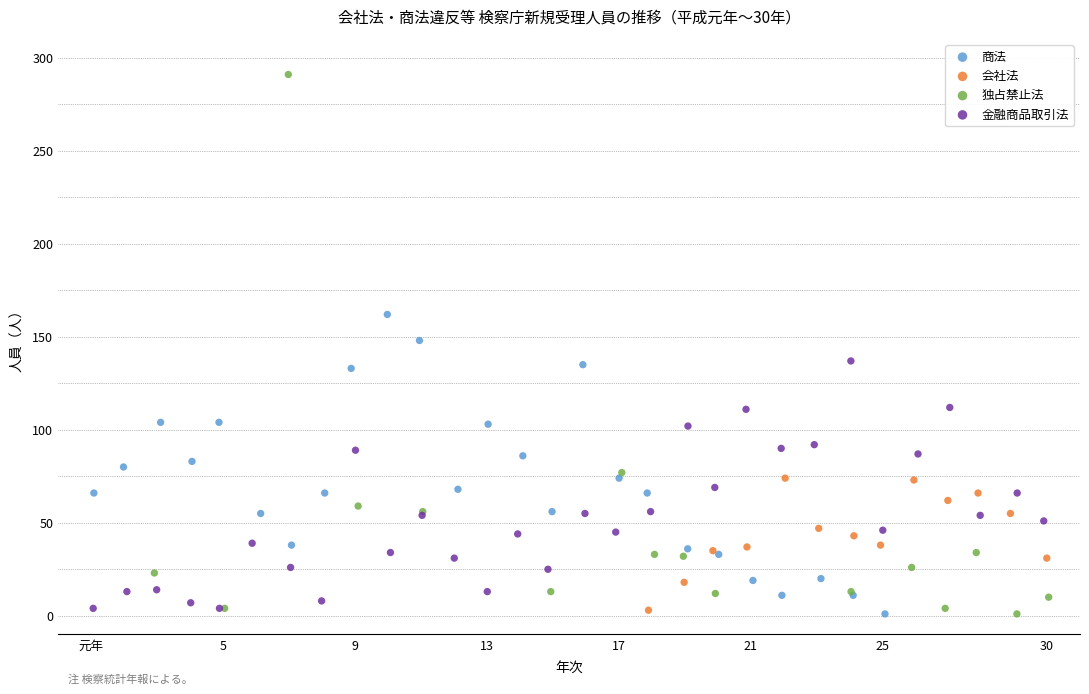

Which series has the widest spread of Y values?

独占禁止法